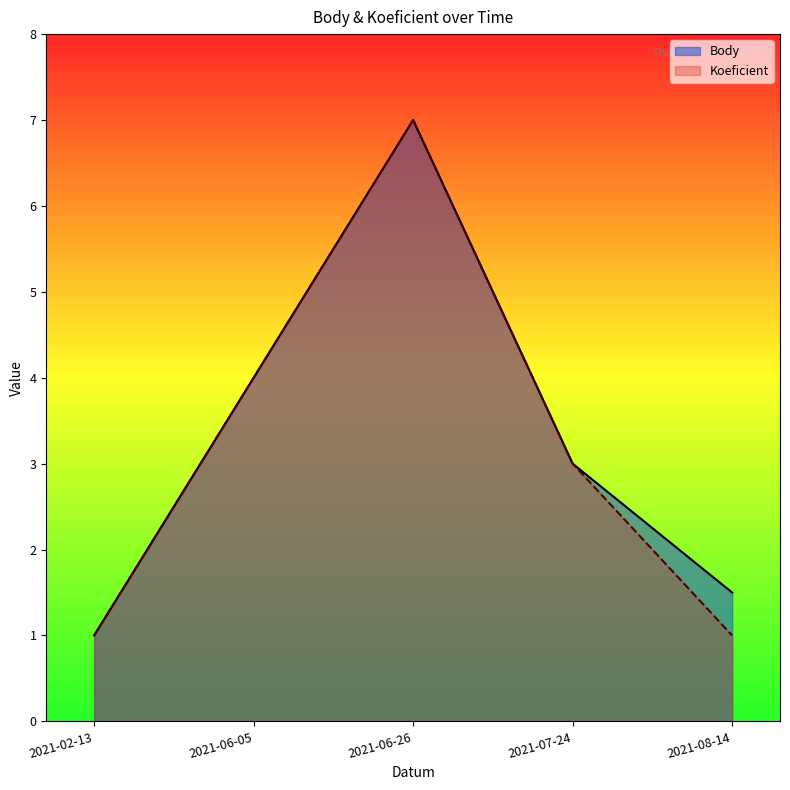

True or false: Koeficient has a value of 4.0 at 2021-06-05.

True